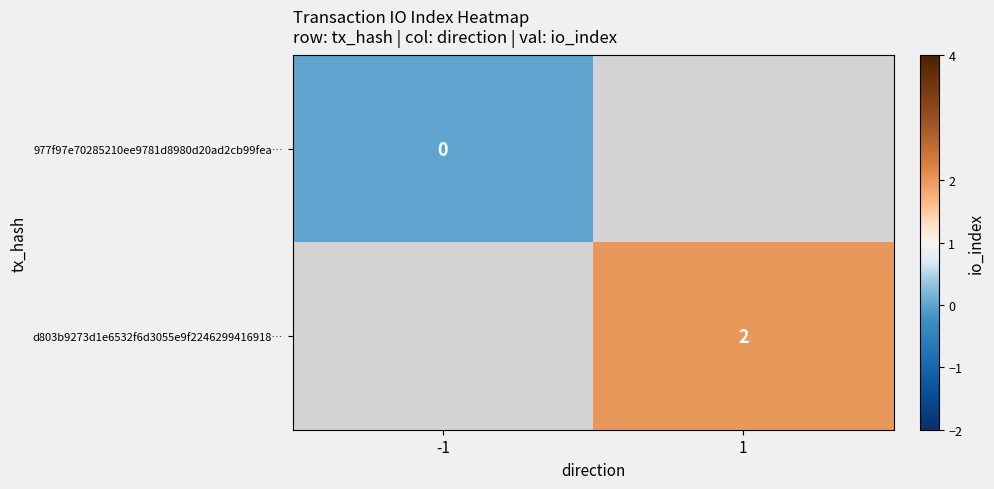

The d803b9273d1e6532f6d3055e9f2246299416918… series shows 0.9 at 1. True or false?

False